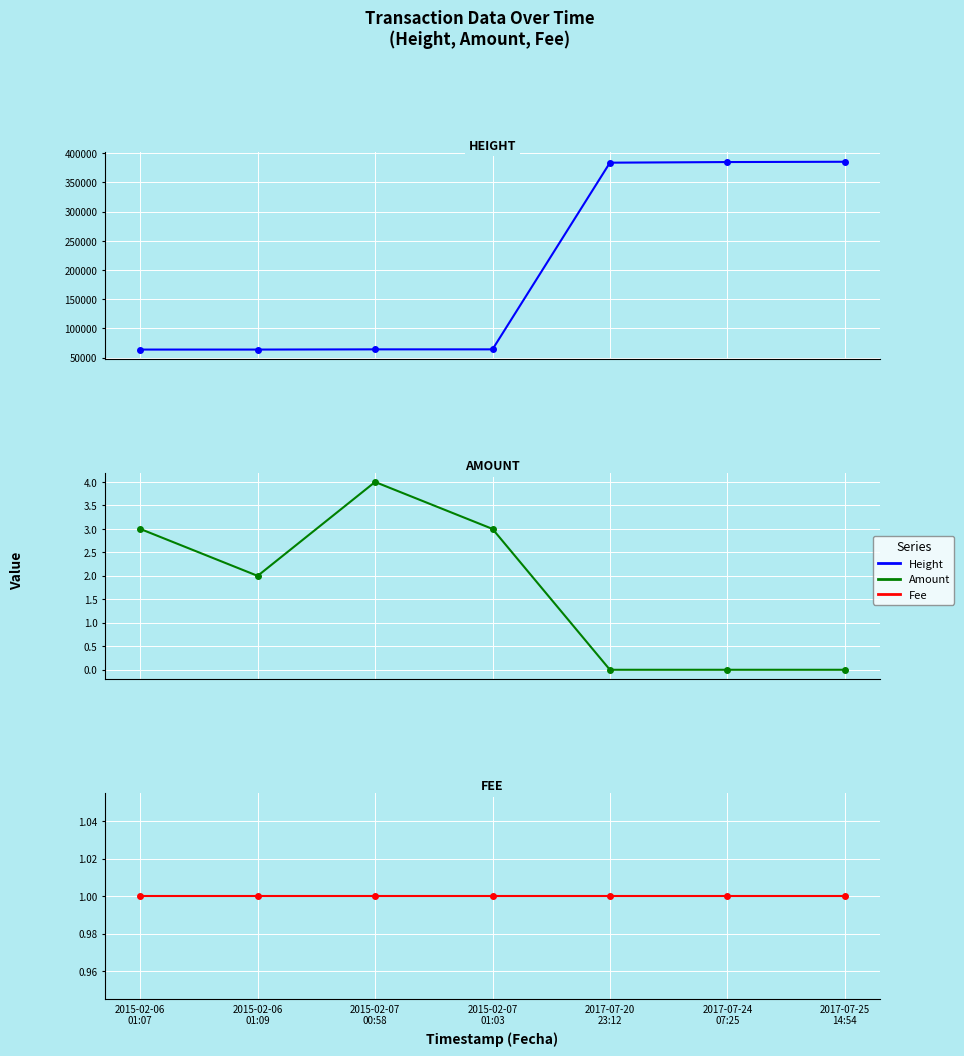

Reading left to right, extract all data points from this chart.

Height: 2015-02-06
01:07=63832	2015-02-06
01:09=63834	2015-02-07
00:58=64187	2015-02-07
01:03=64188	2017-07-20
23:12=383935	2017-07-24
07:25=385013	2017-07-25
14:54=385502
Amount: 2015-02-06
01:07=3	2015-02-06
01:09=2	2015-02-07
00:58=4	2015-02-07
01:03=3	2017-07-20
23:12=0	2017-07-24
07:25=0	2017-07-25
14:54=0
Fee: 2015-02-06
01:07=1	2015-02-06
01:09=1	2015-02-07
00:58=1	2015-02-07
01:03=1	2017-07-20
23:12=1	2017-07-24
07:25=1	2017-07-25
14:54=1